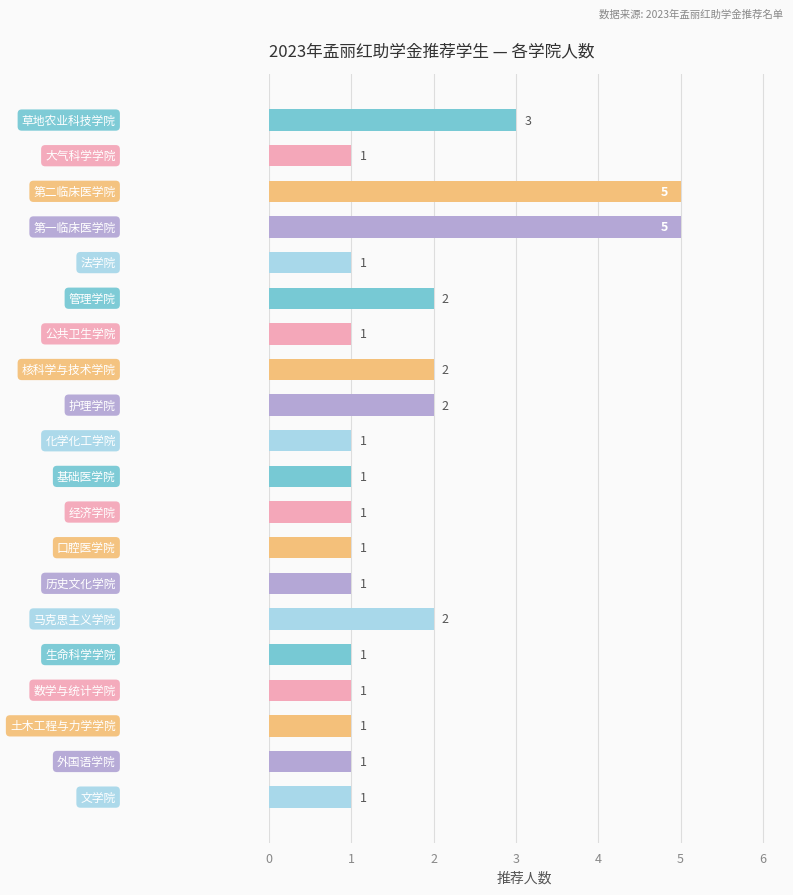

What is the value of the 14th bar from the top?

1